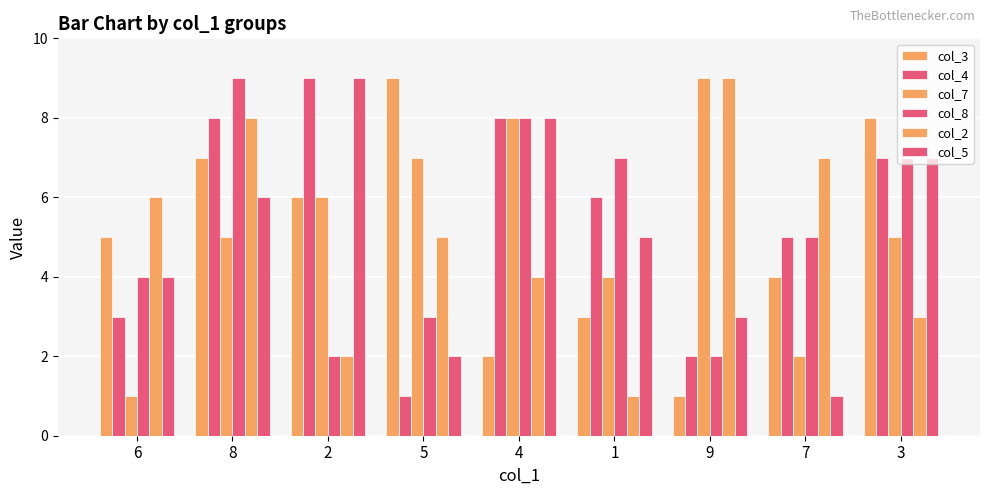

How many bars are there in total?

54